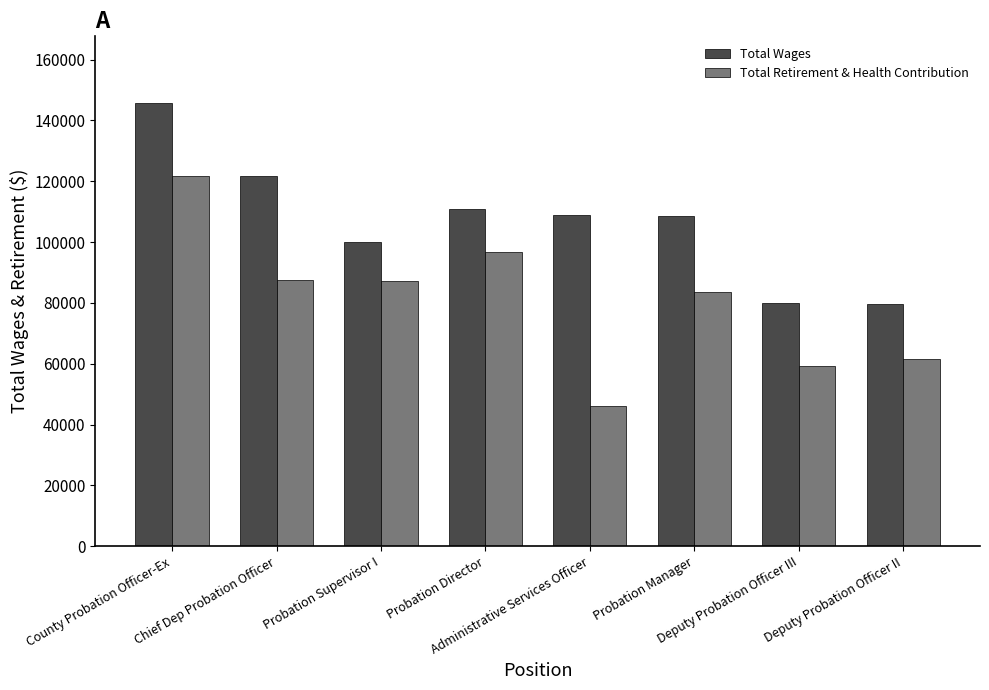

What is the label of the 1st bar from the left?

County Probation Officer-Ex